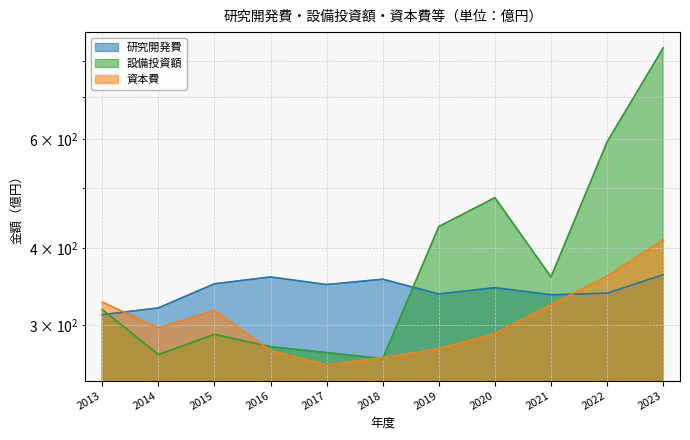

What is the value of the 設備投資額 point at the 8th from the left?

482